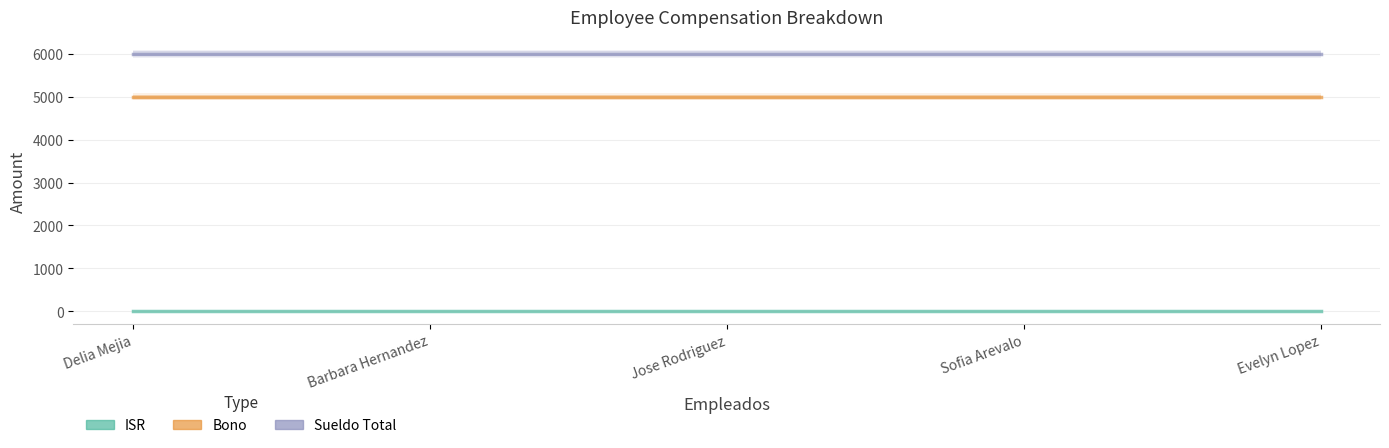

At which label does Bono reach its minimum?

Delia Mejia